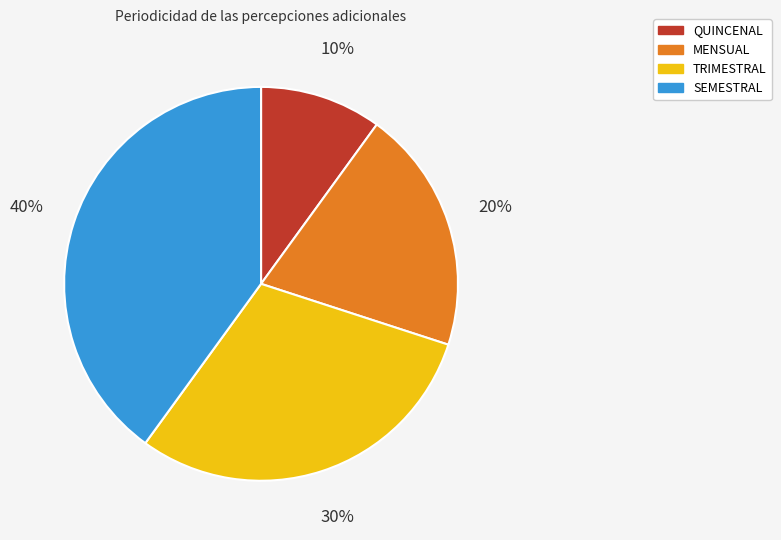

What percentage is the SEMESTRAL slice, to the nearest percent?

40%